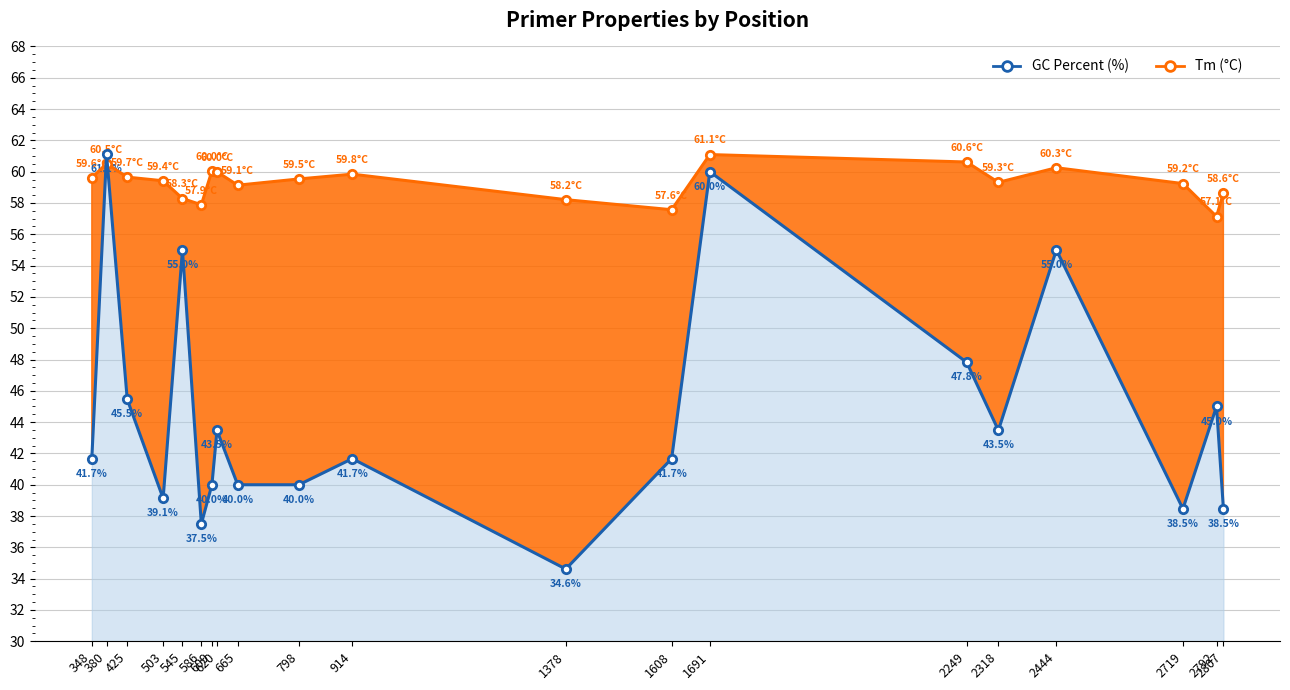

What is the total value across all series at 1691?

121.1